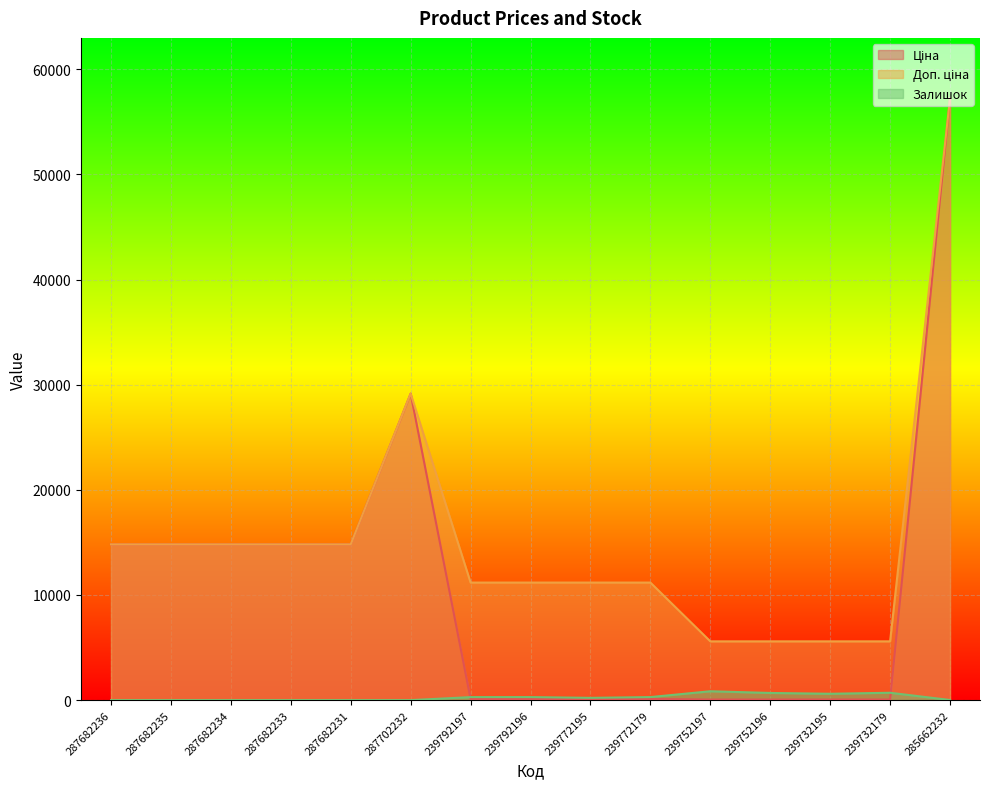

What is the value of the Доп. ціна point at the 15th from the left?

57258.0